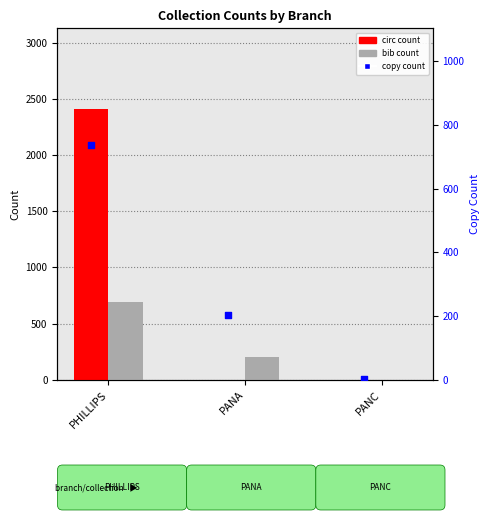

Which series has the widest spread of Y values?

circ count